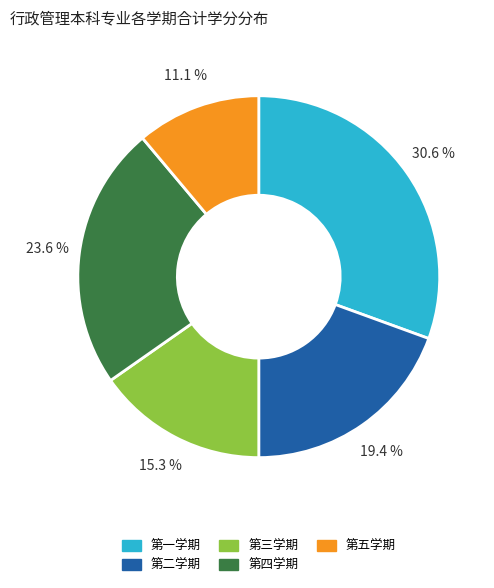

Rank the categories by value from highest to lowest.

第一学期, 第四学期, 第二学期, 第三学期, 第五学期